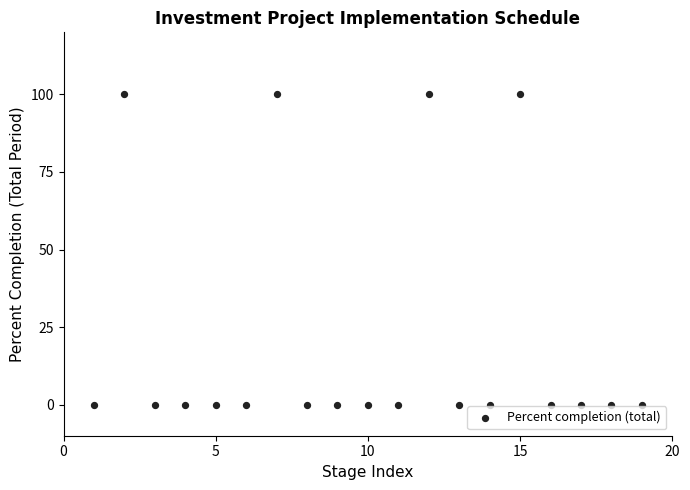

What is the range of Y values (max minus min)?

100